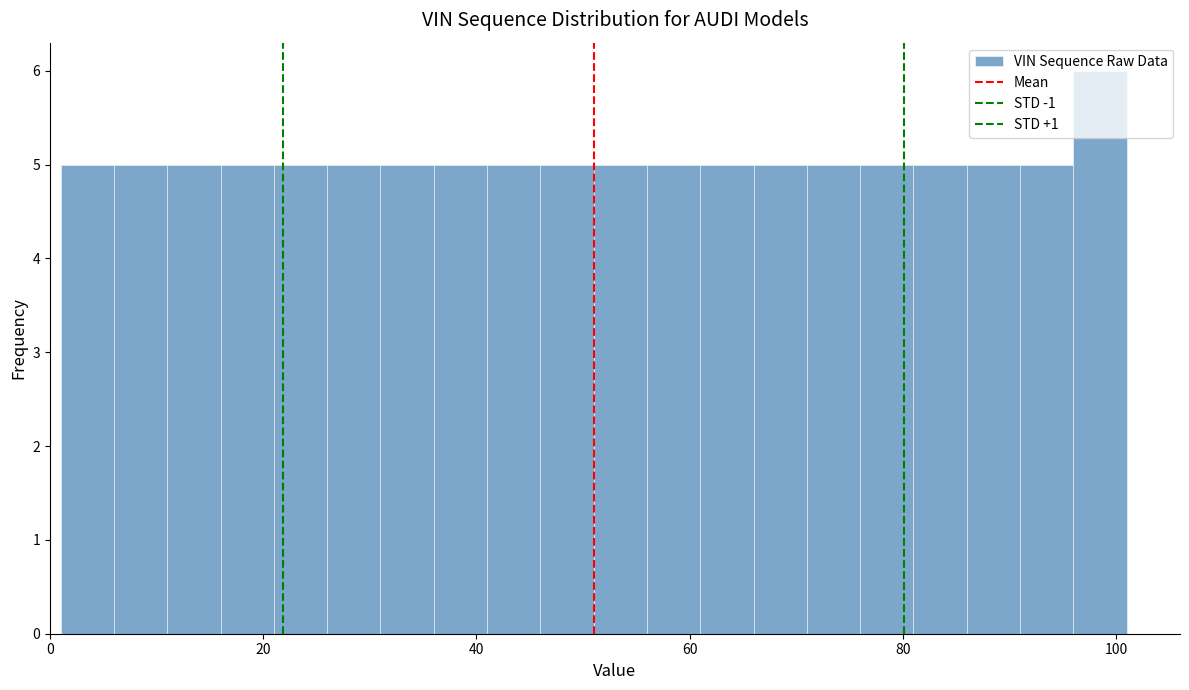

Around what value on the x-axis is the tallest bar? Give the approximate position of its centre, as read against the axis.

98